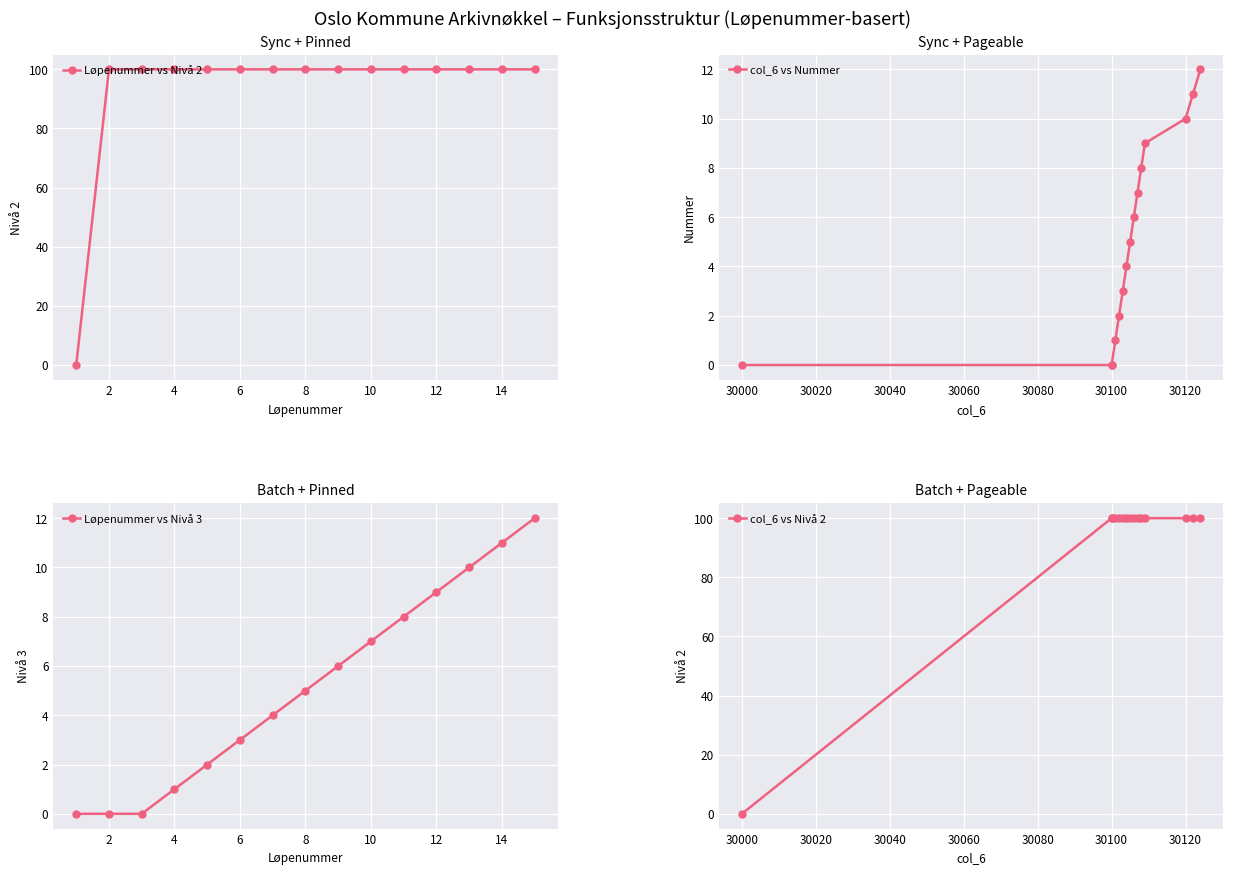

True or false: Løpenummer vs Nivå 3 and Løpenummer vs Nivå 2 cross at least once.

False